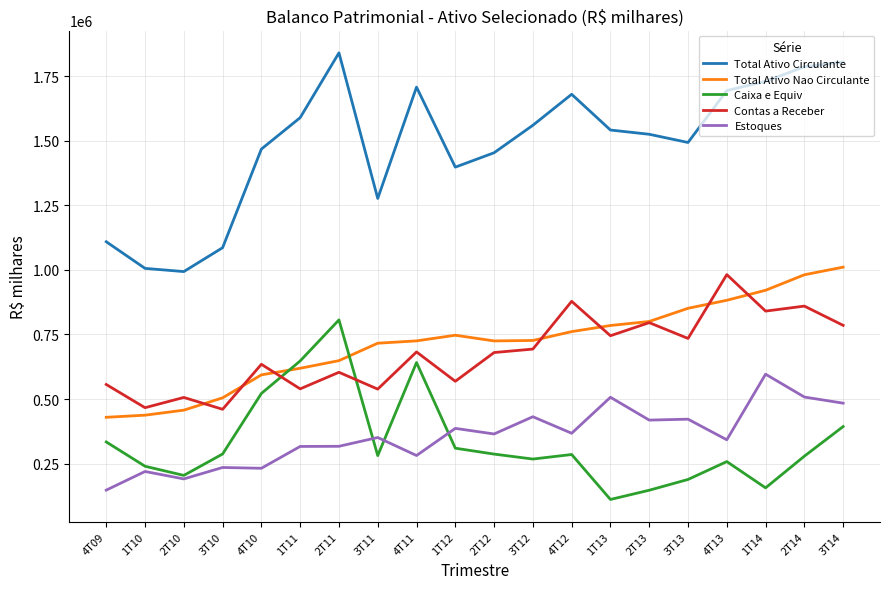

What is the total value across all series at 3T11?

3163327